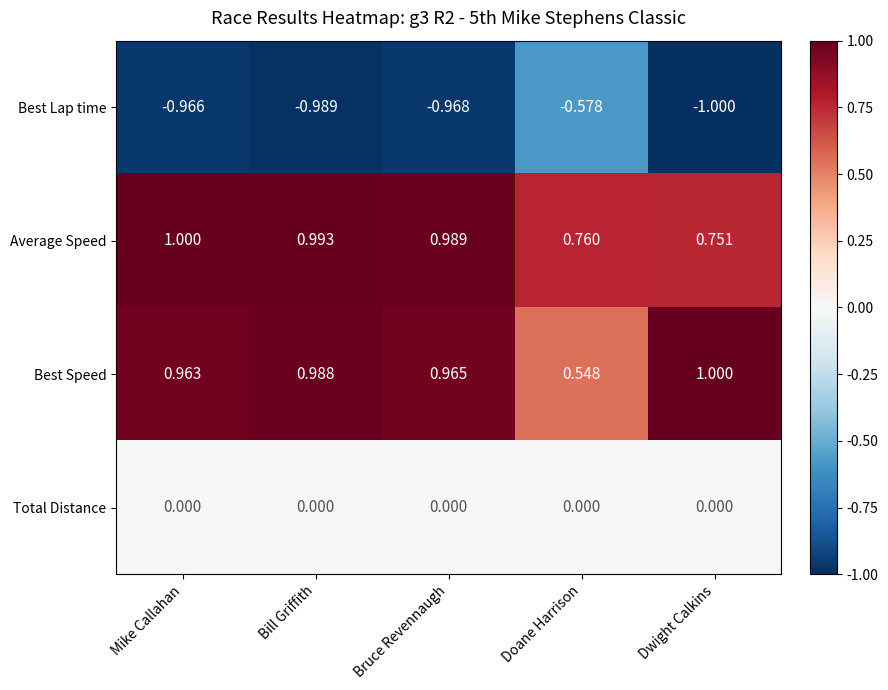

Which category has the lowest value in the Average Speed series?

Dwight Calkins